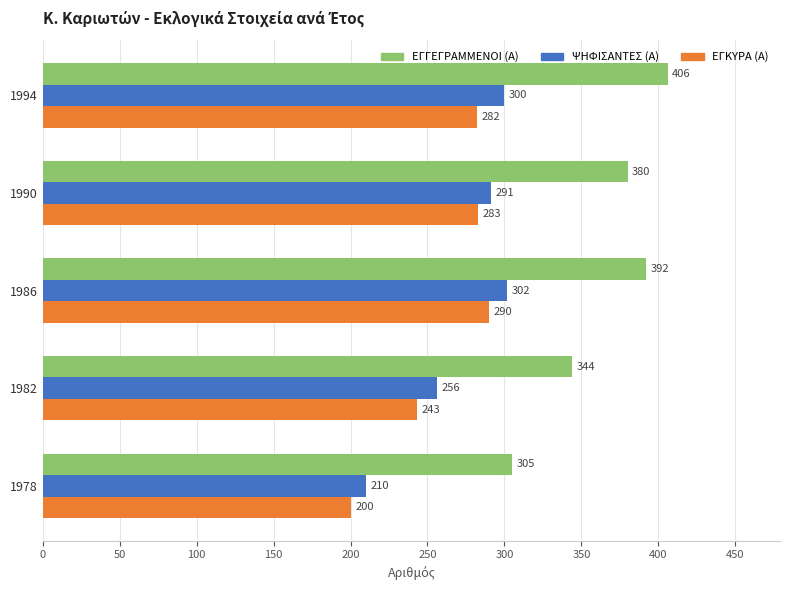

At which label is ΨΗΦΙΣΑΝΤΕΣ (Α) closest to 256?

1982